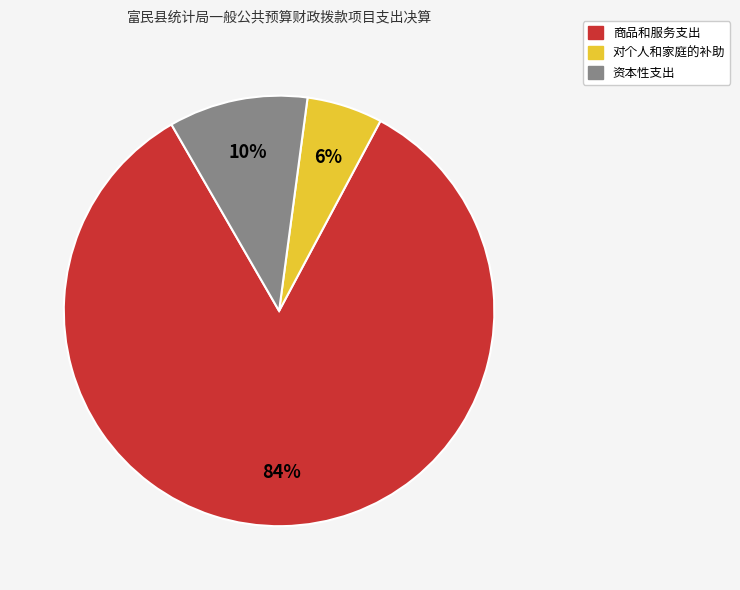

Is there any slice that represents more than half of the pie?

Yes